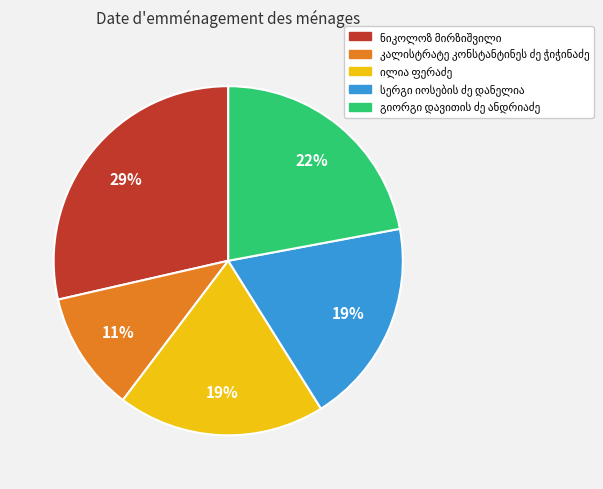

To the nearest percent, what is the average slice percentage?

20%